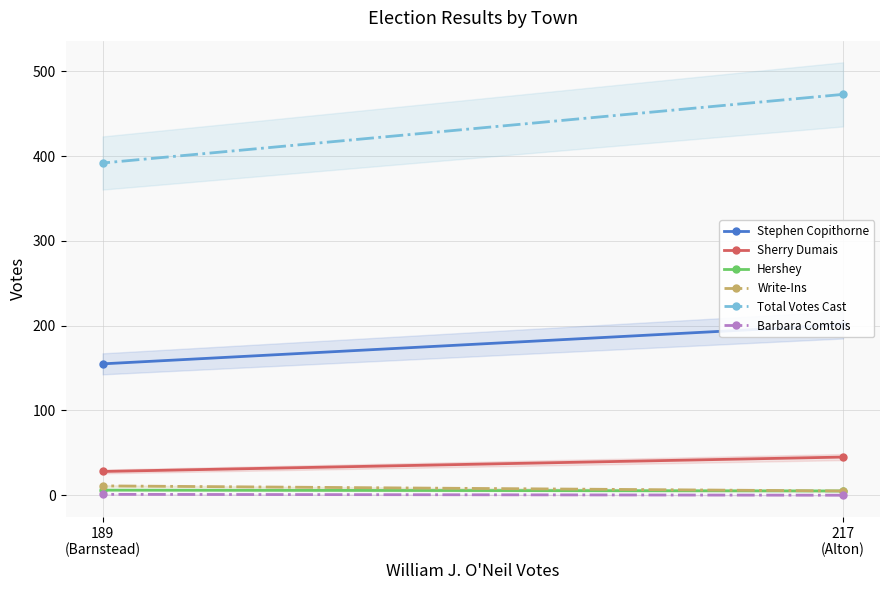

How many distinct data groups are displayed?

6